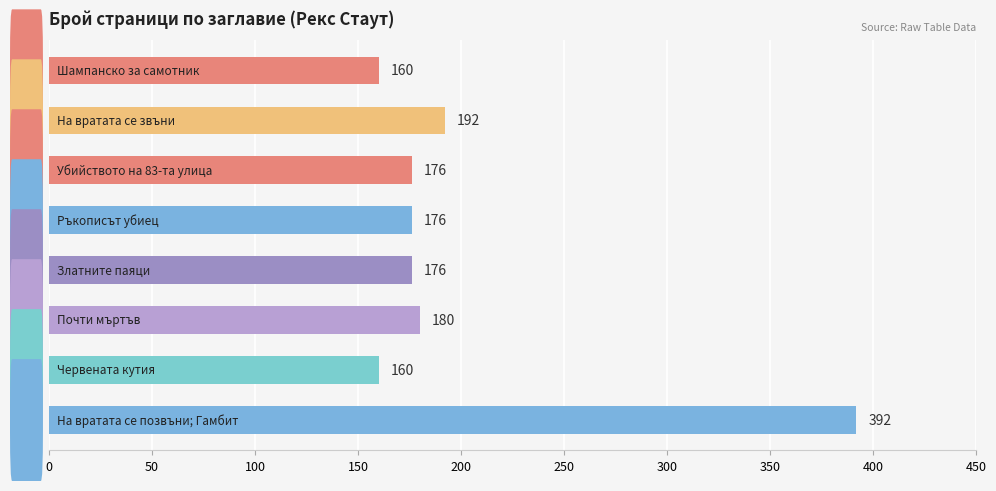

What is the smallest value displayed?

160